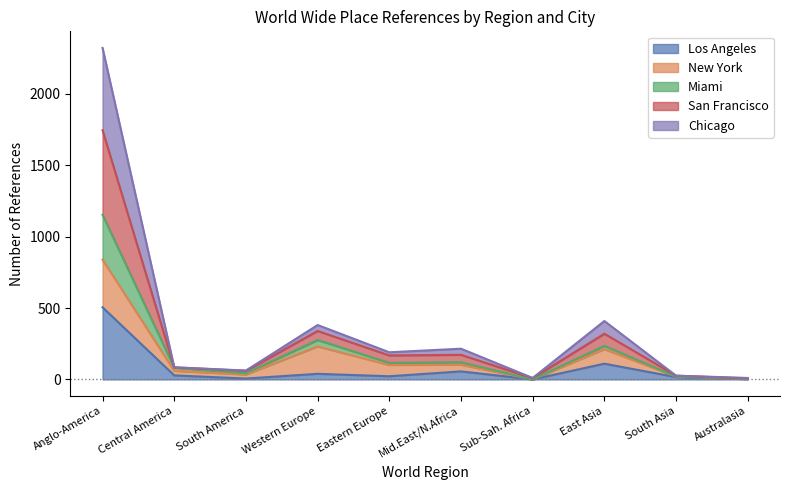

What is the maximum value for Los Angeles?

505